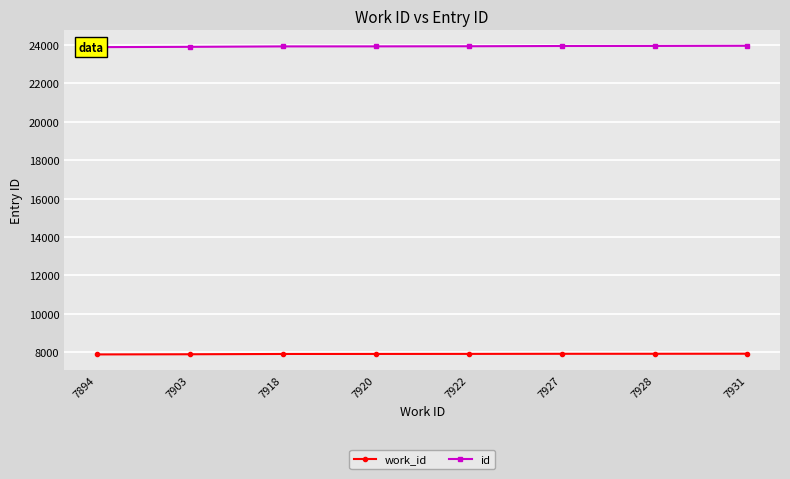

Does the chart display data point markers on the line(s)?

Yes